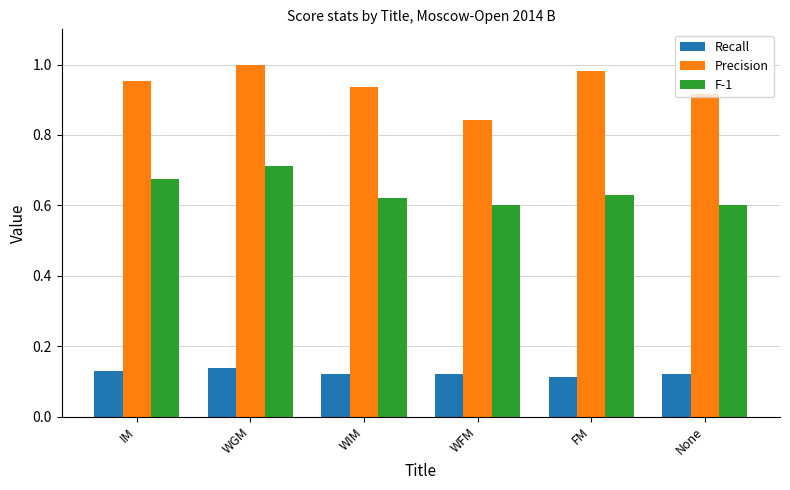

At which label does F-1 reach its peak?

WGM